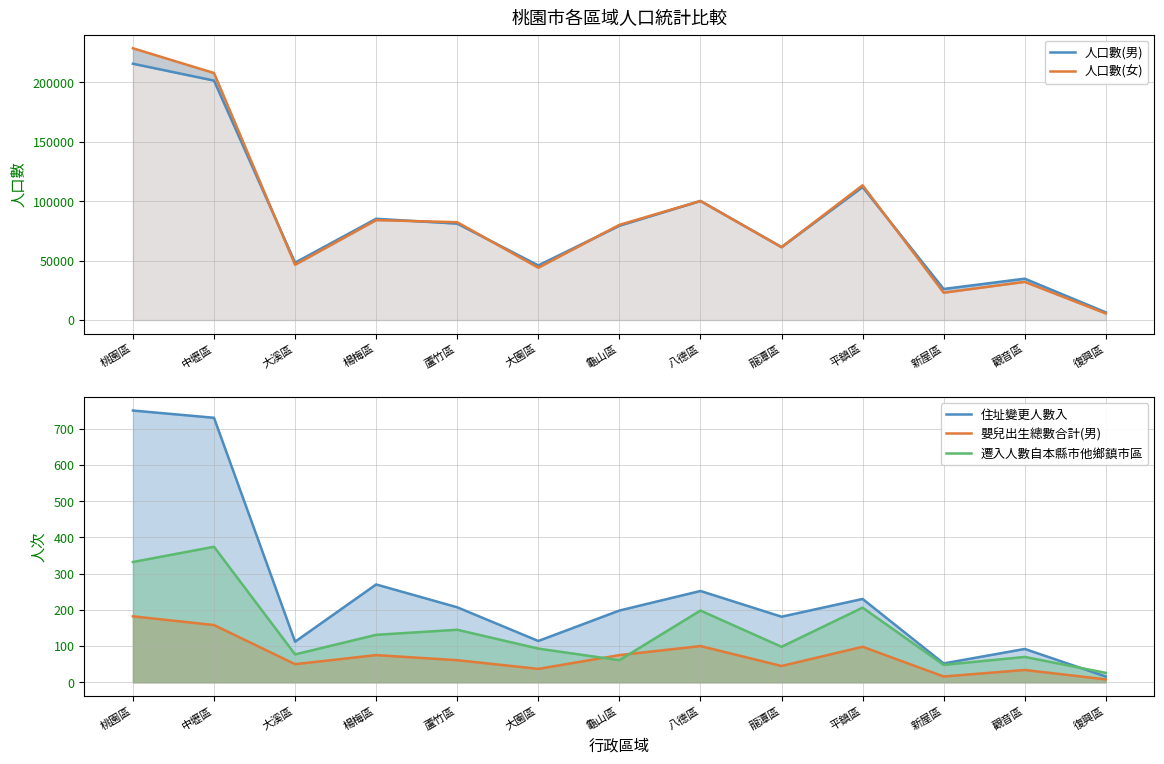

What is the average value of the 人口數(女) series?

85351